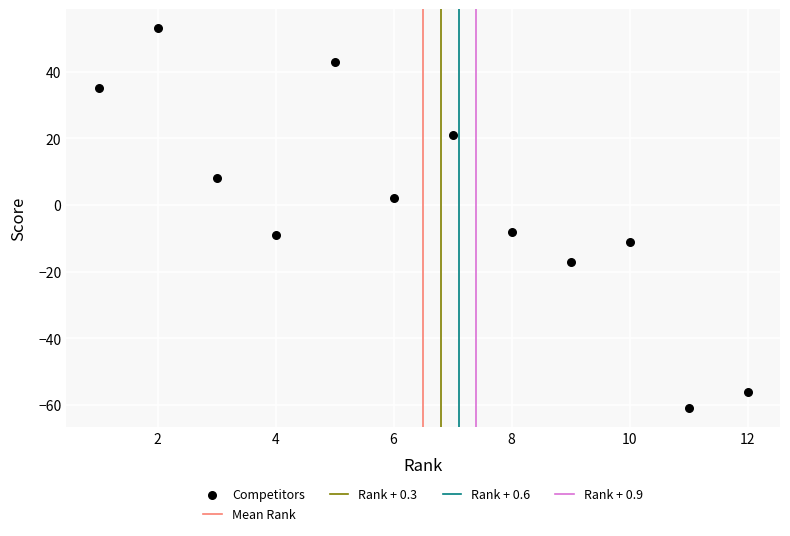

What is the average X value?

6